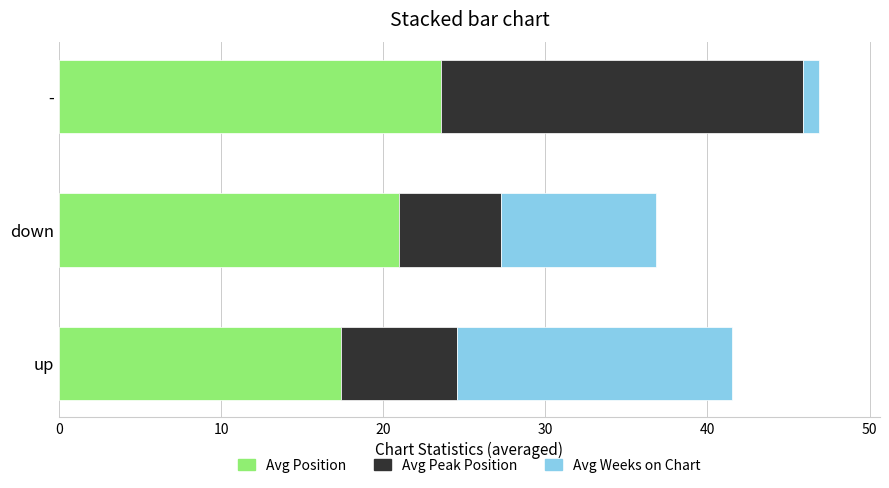

How many data points does each series have?

3